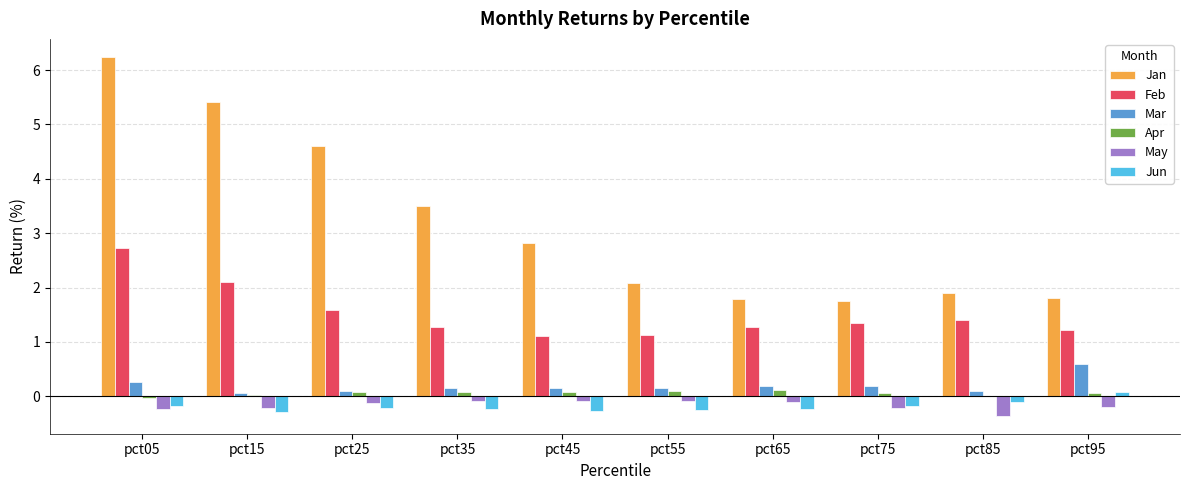

Count the number of data series in this chart.

6